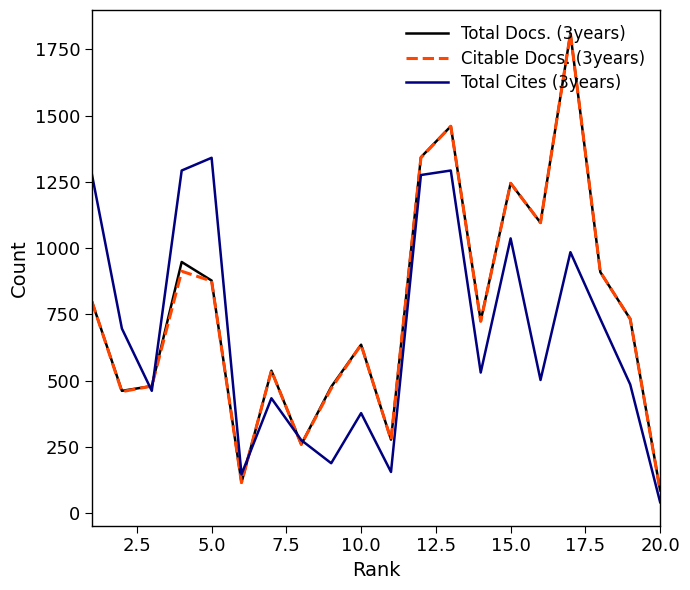

In Total Cites (3years), how many points are lower than both neighbors (excluding endpoints)?

6